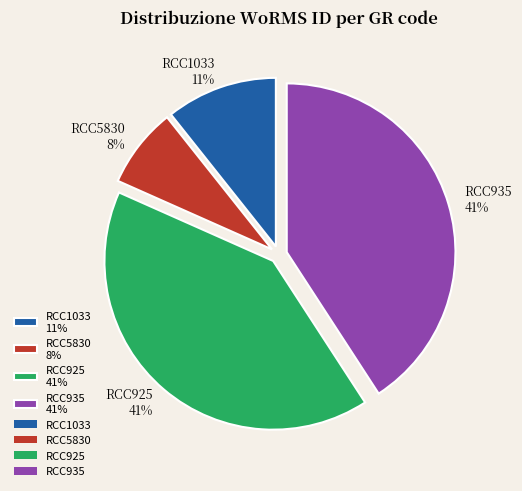

To the nearest percent, what is the average slice percentage?

25%